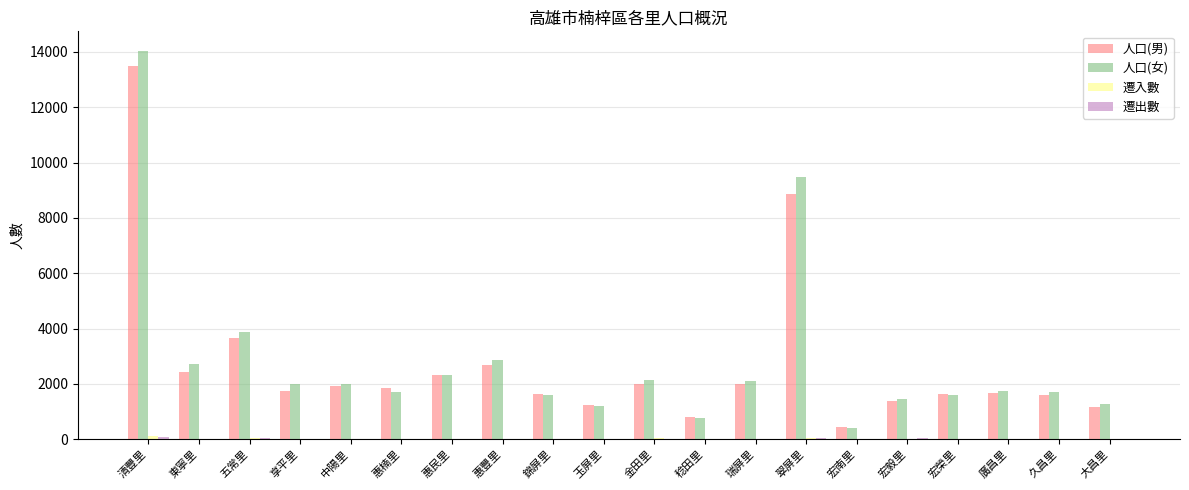

Which category has the highest value across all series?

清豐里